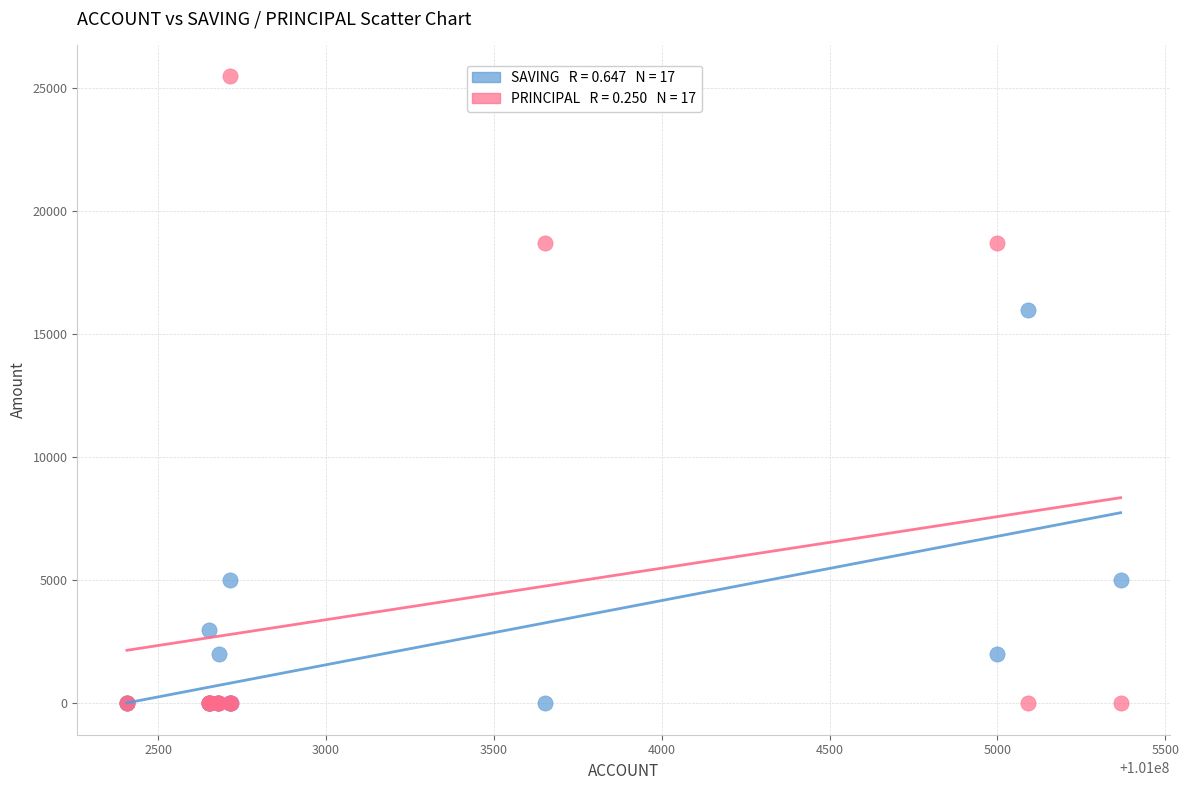

Across all series, what Y value is closest to 12750?

16000